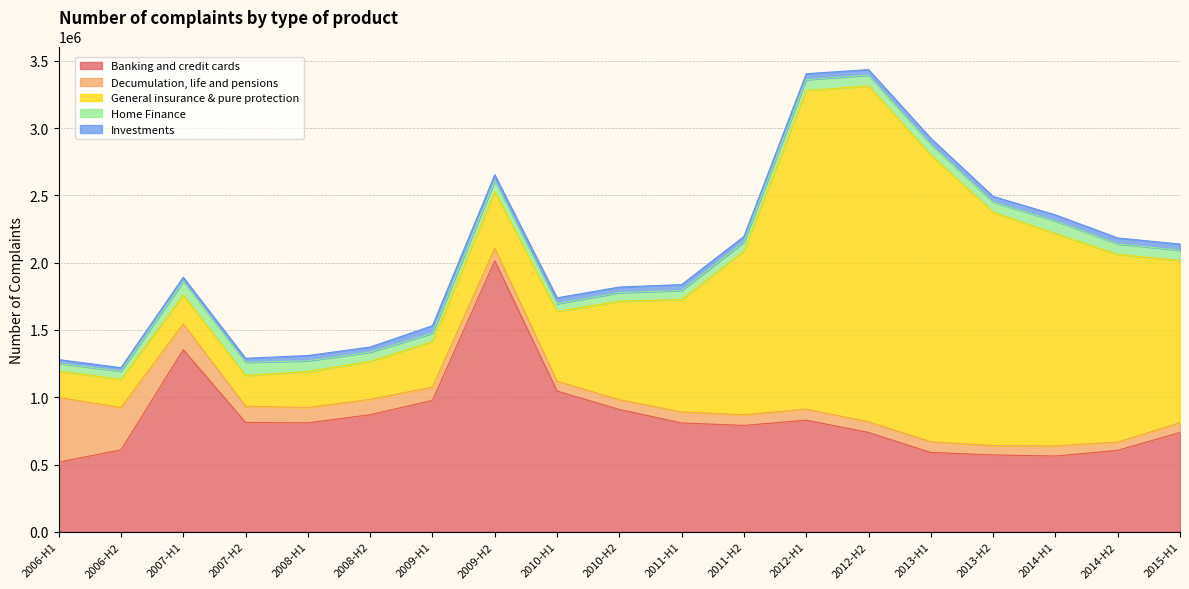

Reading left to right, extract all data points from this chart.

Banking and credit cards: 517948	608620	1352873	812819	809646	870124	976653	2014371	1046016	909240	808814	790503	829696	738601	589605	571102	562919	605862	738157
Decumulation, life and pensions: 480838	314855	192569	121137	113903	114334	99073	92870	73540	72064	82462	78805	82546	78464	79461	69606	75322	61030	73055
General insurance & pure protection: 194730	210050	213952	227695	267046	281275	338115	421368	518137	732071	834782	1215615	2367172	2496042	2131962	1733881	1577567	1394318	1204783
Home Finance: 58326	60390	101330	97798	80114	70071	61931	80230	57963	64026	67531	69095	81462	80463	77035	75578	93379	78552	76195
Investments: 27810	25667	31016	29909	39352	37283	55946	44872	43122	41588	43605	40983	43482	41272	46336	42210	46150	44021	46019